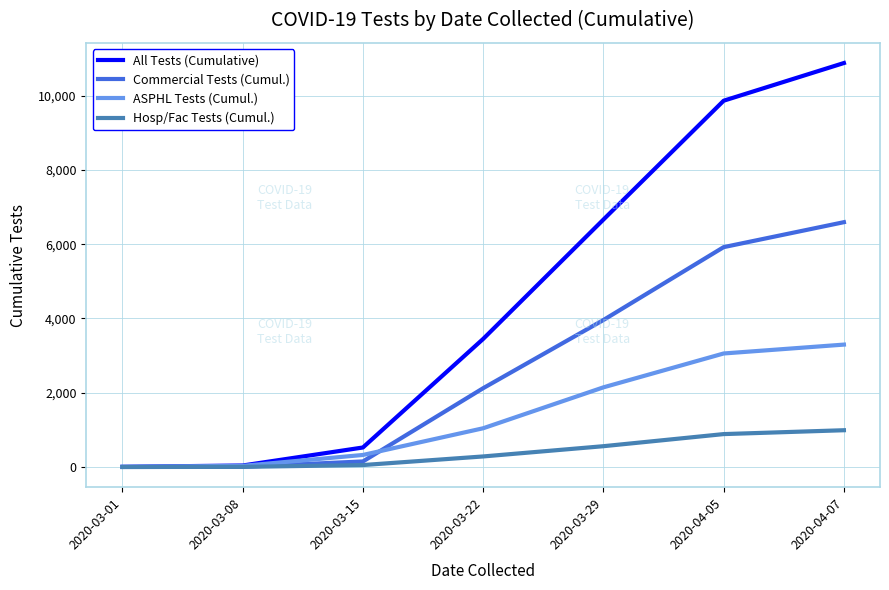

What is the highest value of the ASPHL Tests (Cumul.) series?

3296